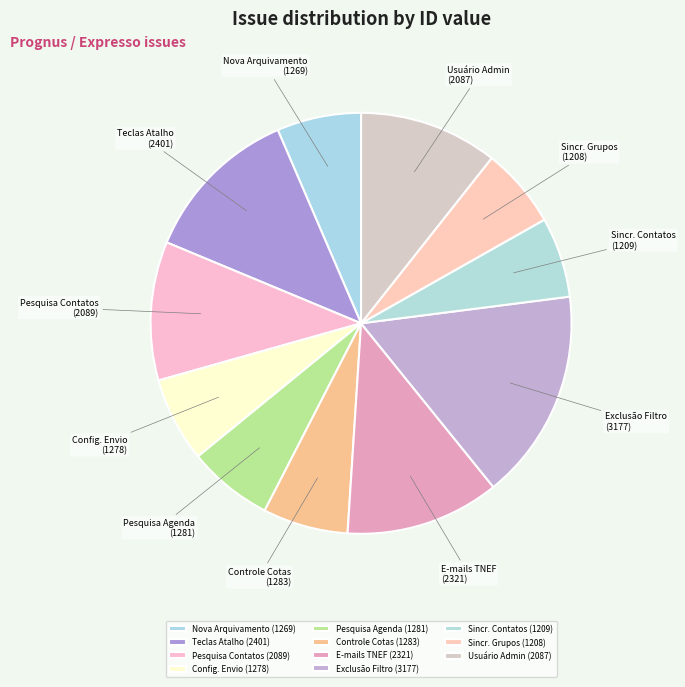

Count the number of slices in the pie.

11